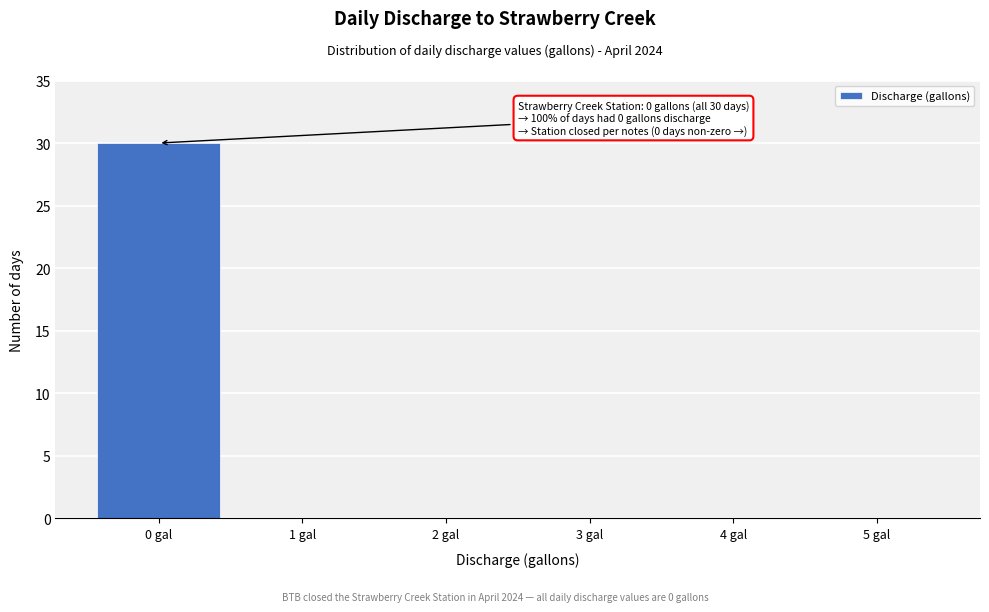

Over which range of the x-axis is the bar tallest?

-0.5 to 0.5